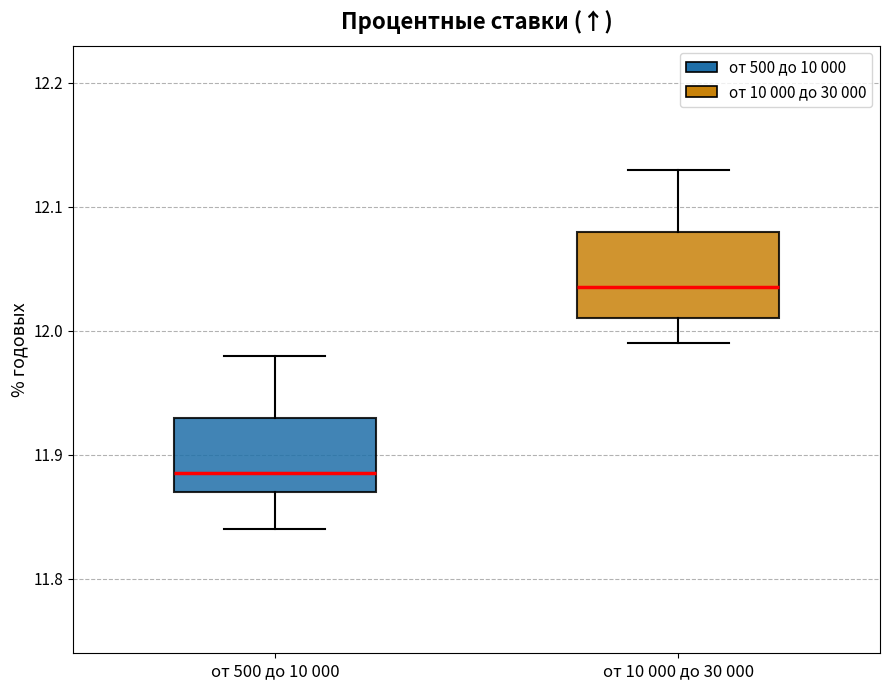

Which box's median line is the highest?

от 10 000 до 30 000